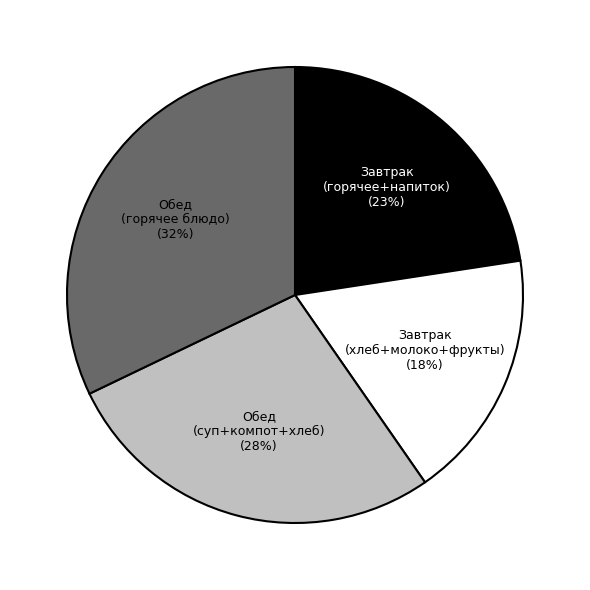

To the nearest percent, what is the difference between the largest and smallest slice percentages?

14%